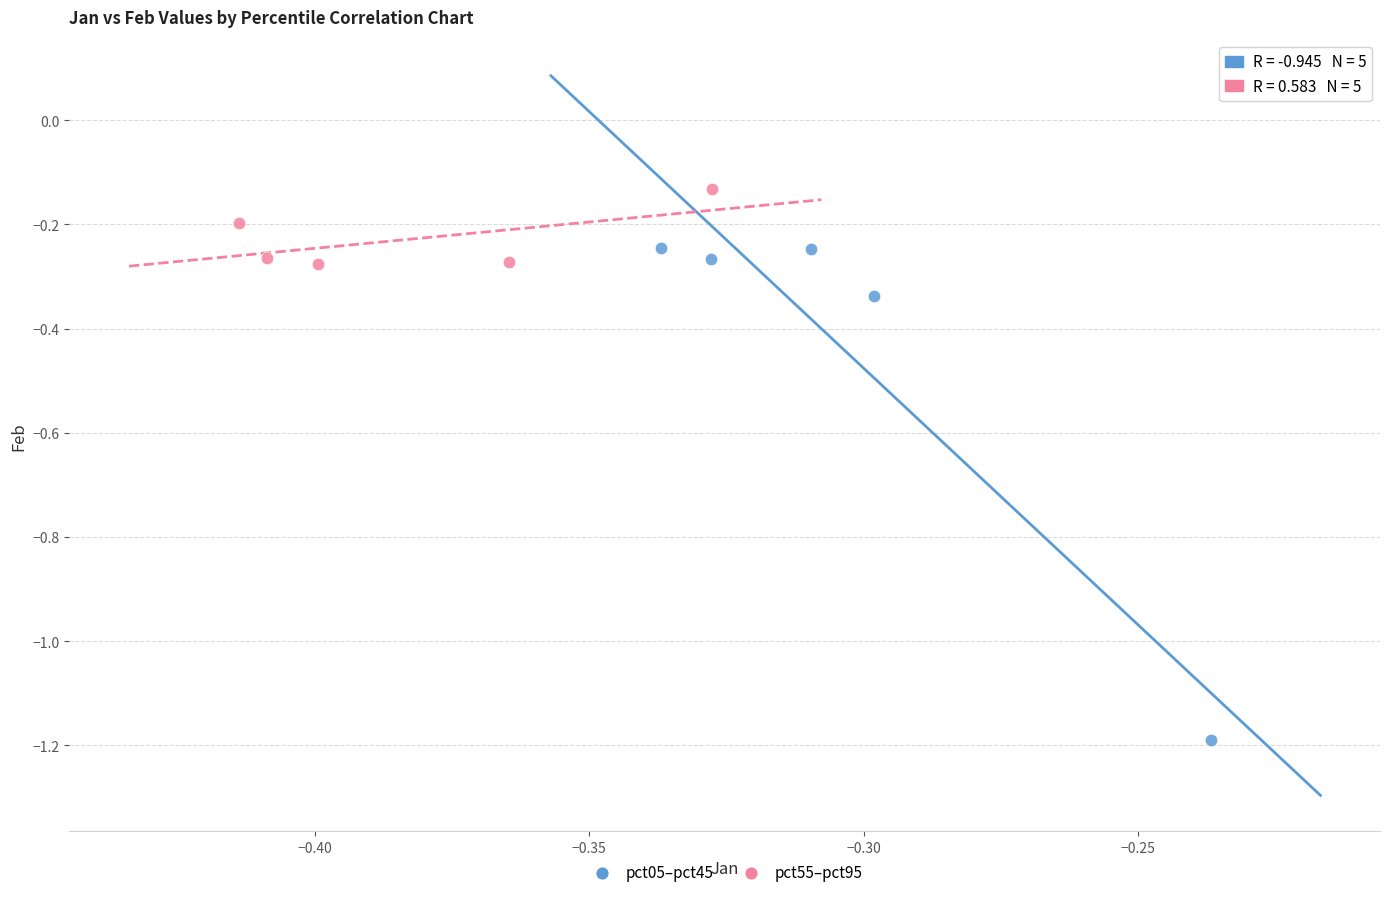

What are all the series names shown in the legend?

pct05–pct45, pct55–pct95